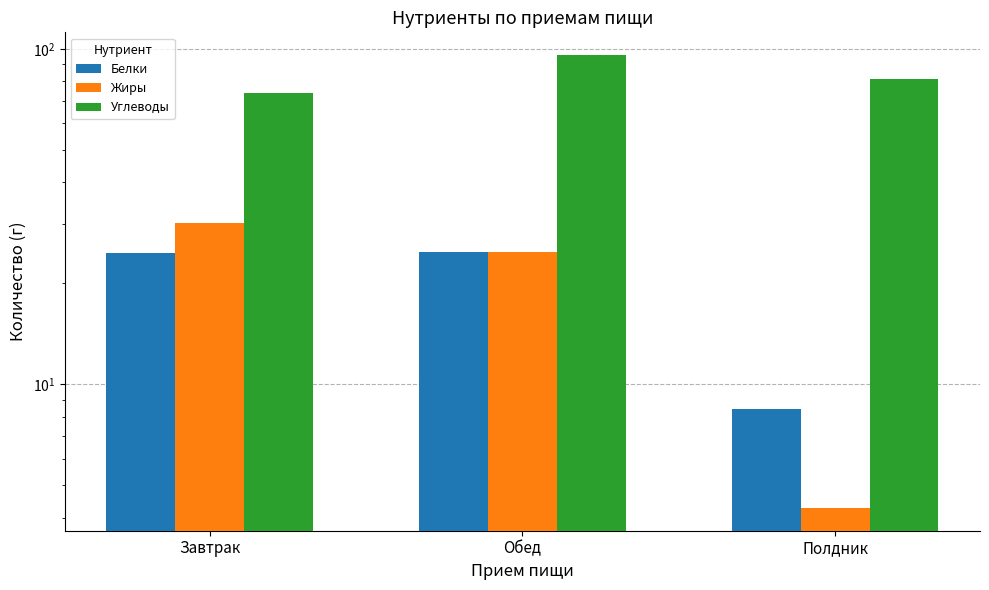

How many bars are there in total?

9